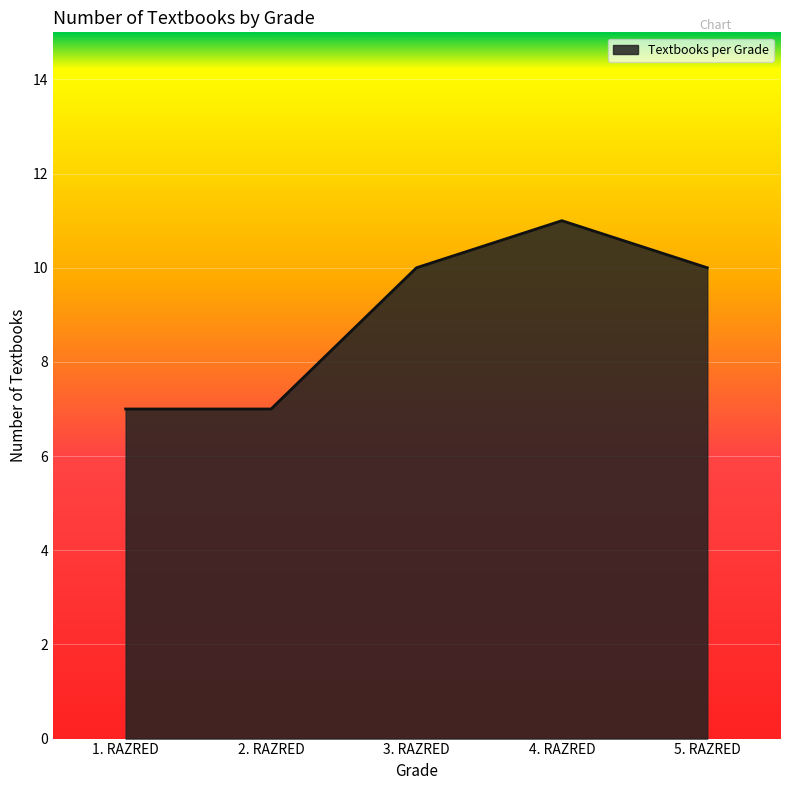

What is the maximum value shown in the chart?

11